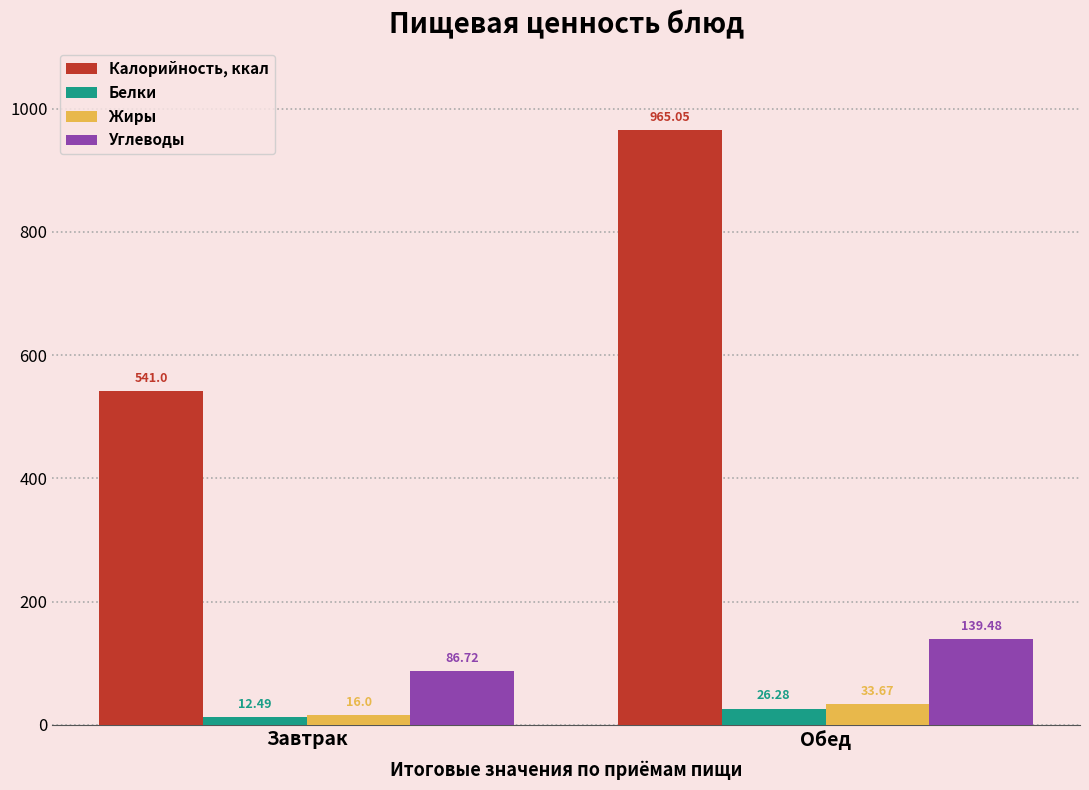

What is the highest value of the Белки series?

26.3